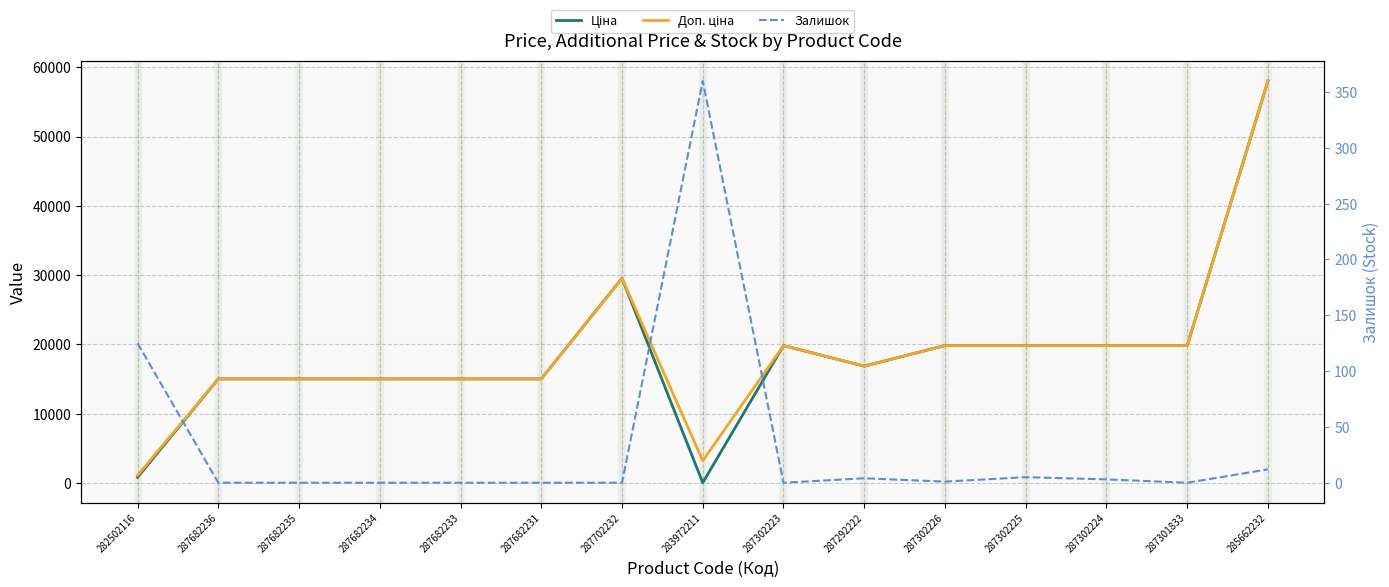

What is the average value of the Залишок series?

34.0